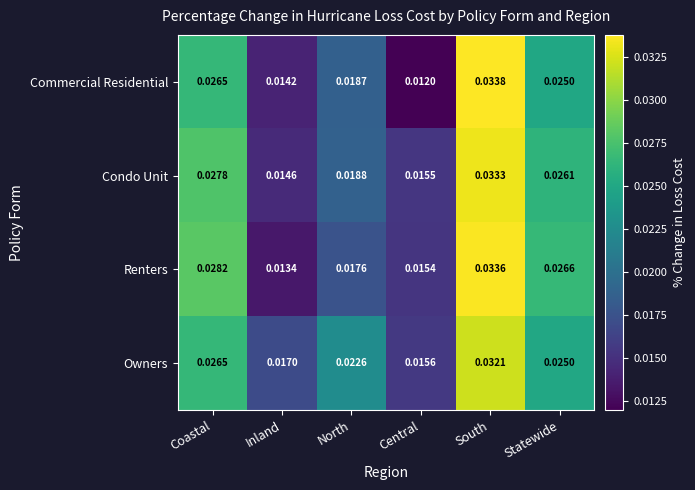

At which category is the sum across all series the highest?

South